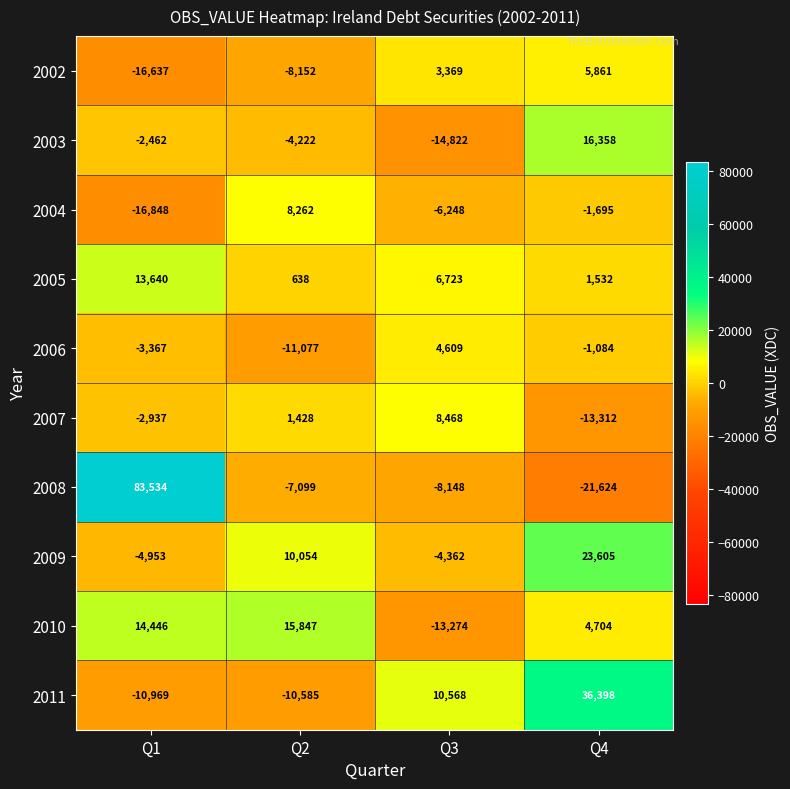

Where is 2009 nearest to the value 9326?

Q2